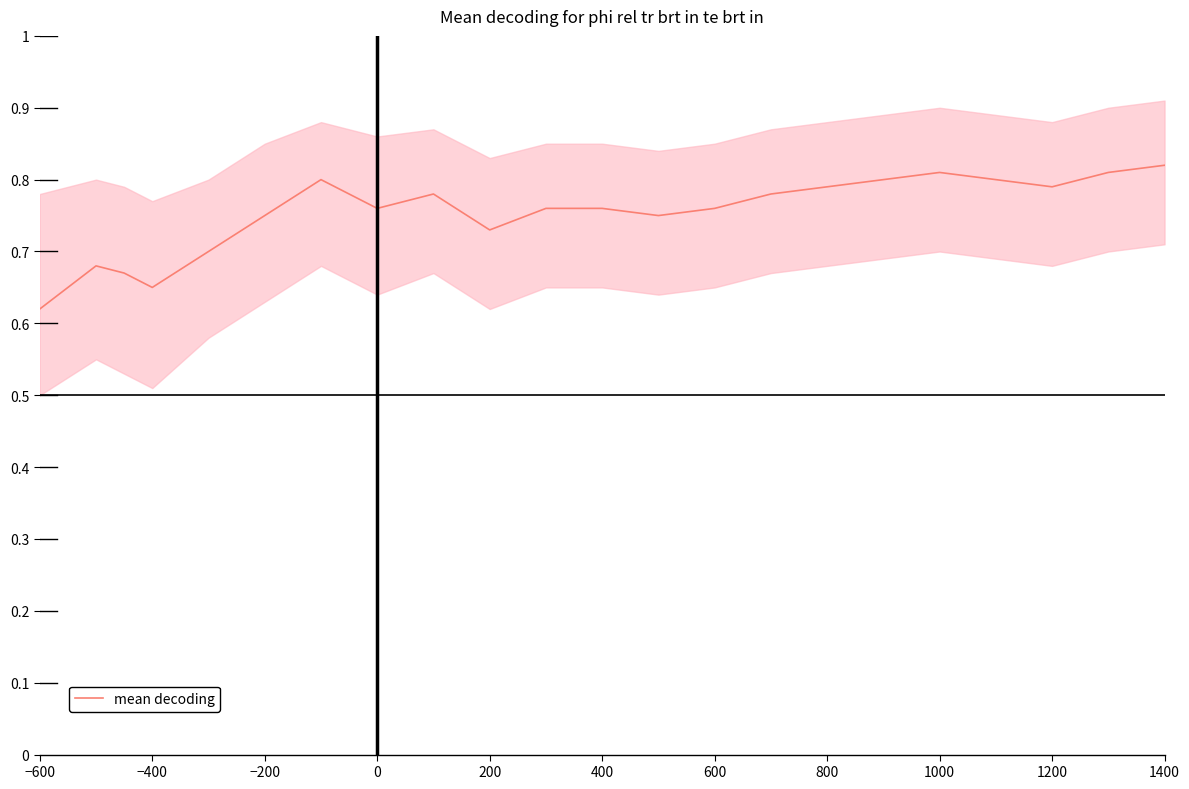

Is it true that mean decoding equals 0.1 at −600?

False